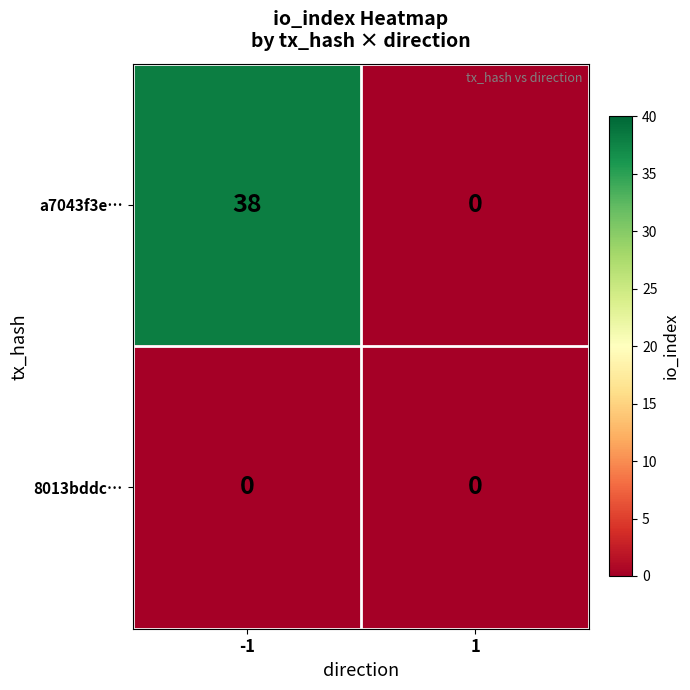

Count the number of data series in this chart.

2